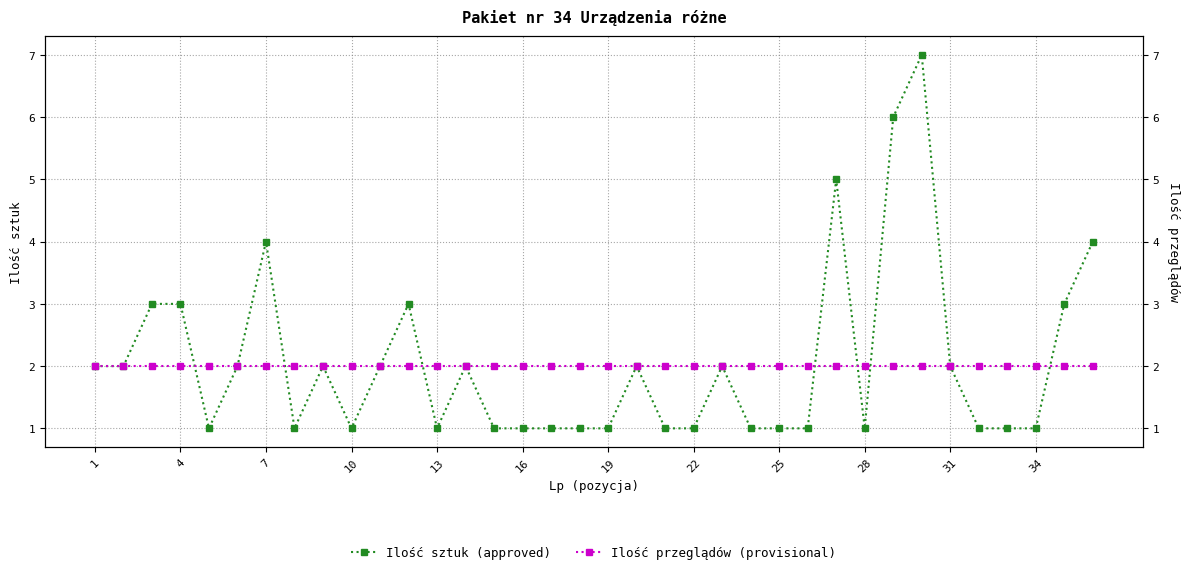

How many interior local valleys does the Ilość sztuk series have?

5